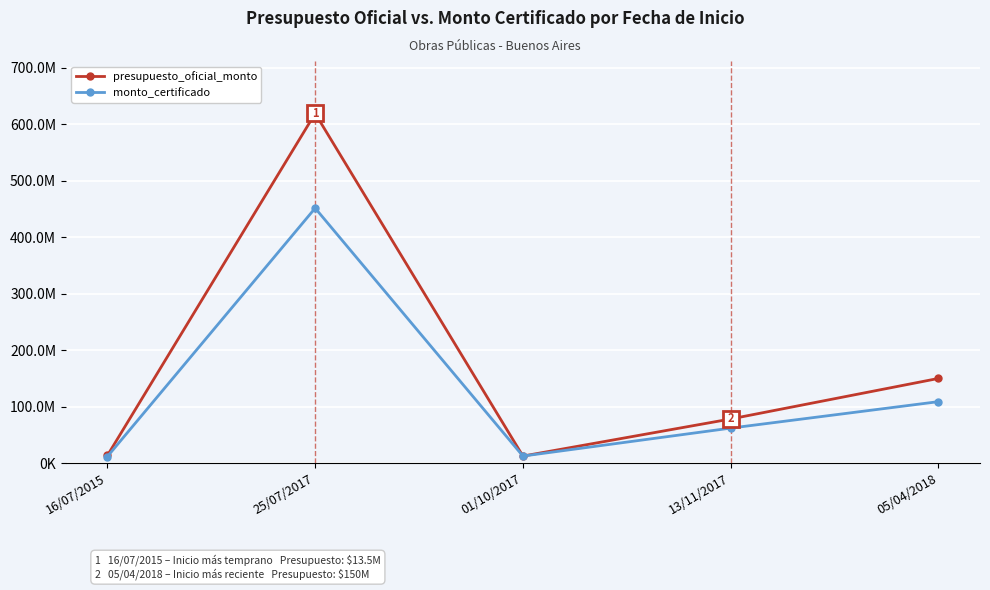

Reading right to left, extract all data points from this chart.

presupuesto_oficial_monto: 149965535.0	78186480.0	12523630.0	619044629.0	13546822.5
monto_certificado: 108866021.8	62024164.5	12523630.0	451424026.5	11688211.9